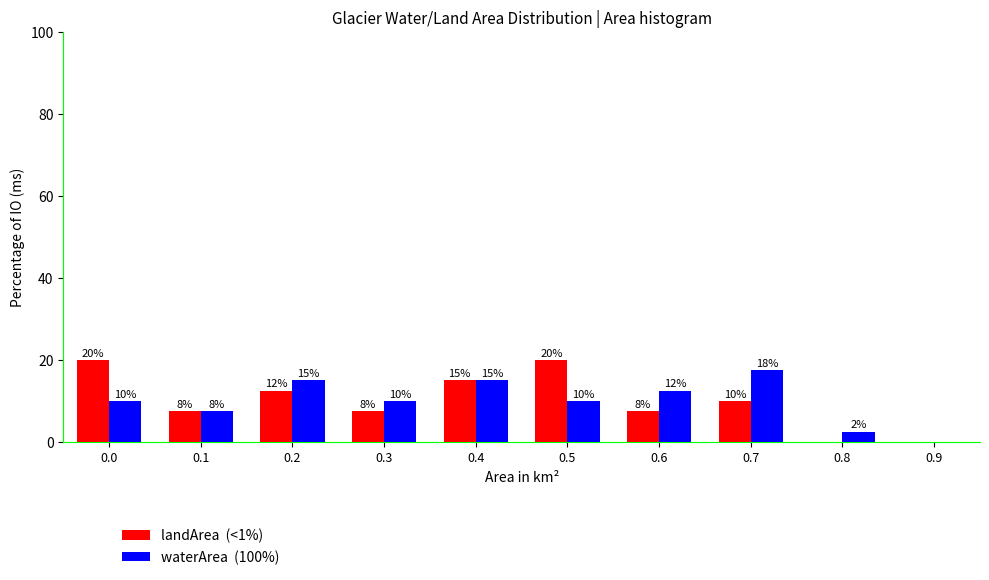

What is the maximum value shown in the chart?

20.0